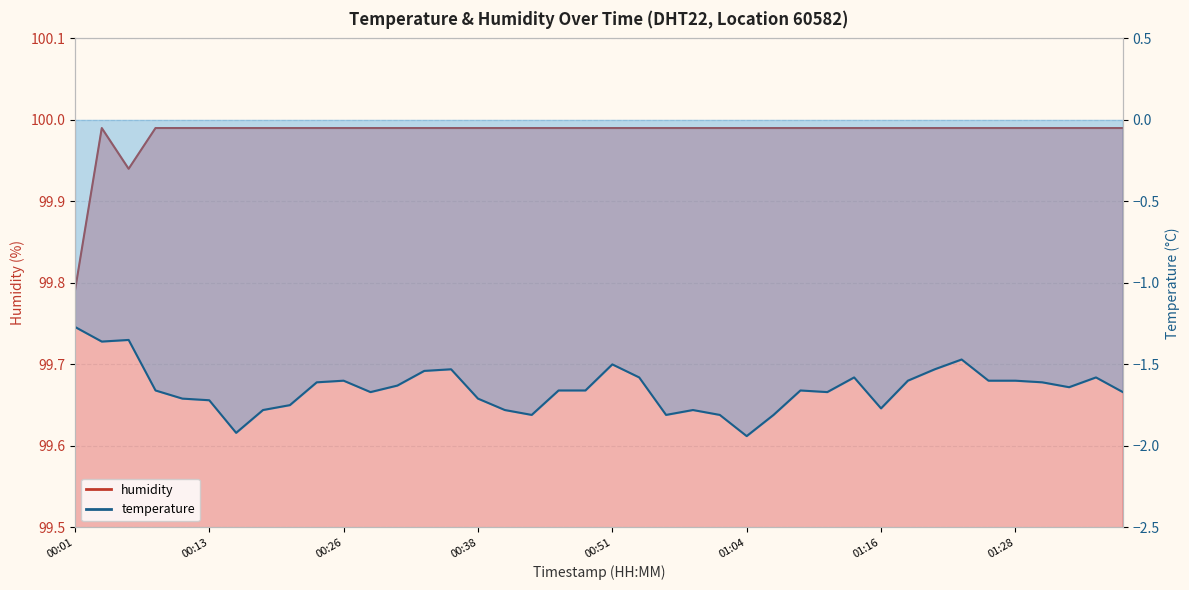

Is it true that temperature equals -1.0 at 00:53?

False